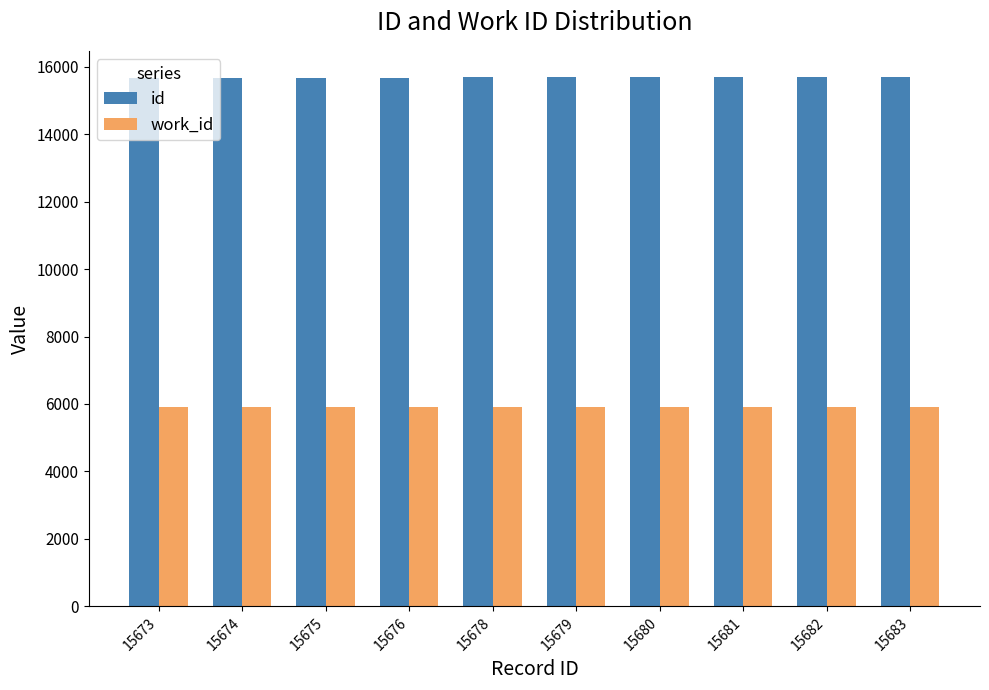

What is the highest value of the work_id series?

5914